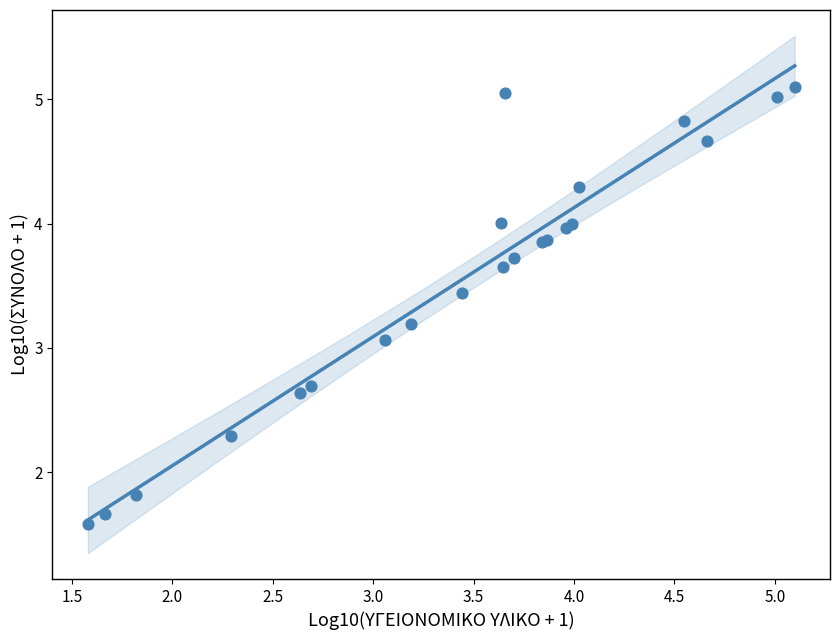

What Y value in the scatter plot is closest to 3?

3.1